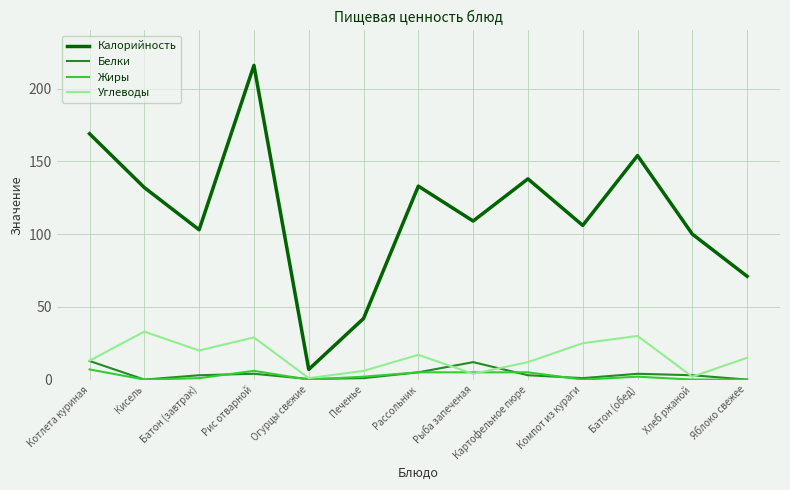

True or false: Углеводы and Калорийность cross at least once.

False